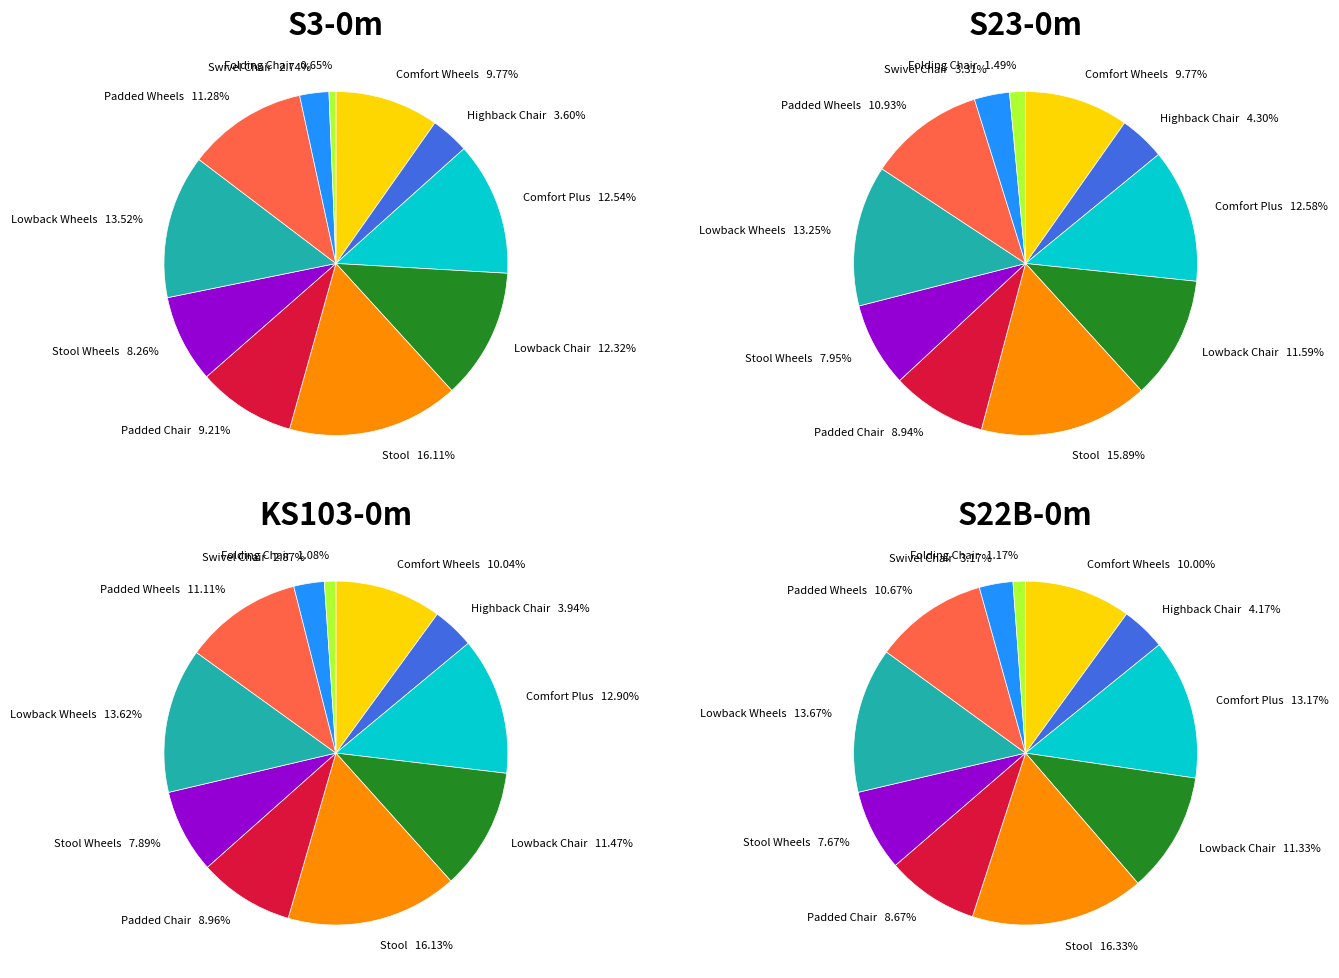

Is it true that Stool is 9% of the pie?

False